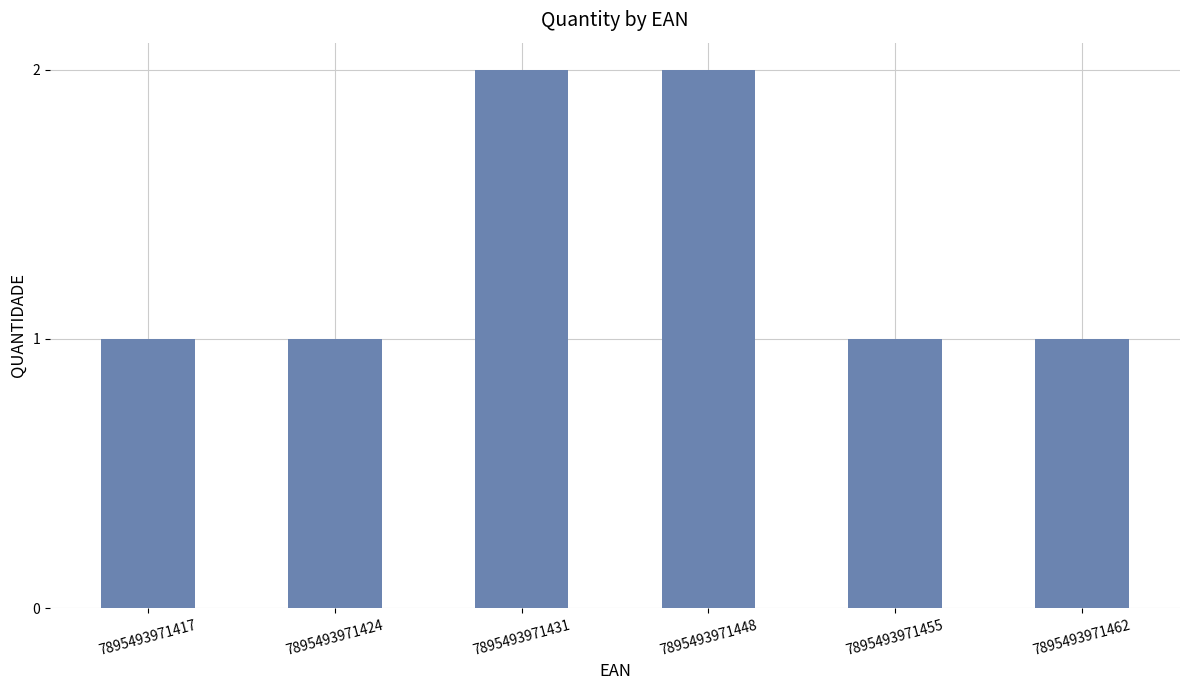

What is the sum of all values?

8